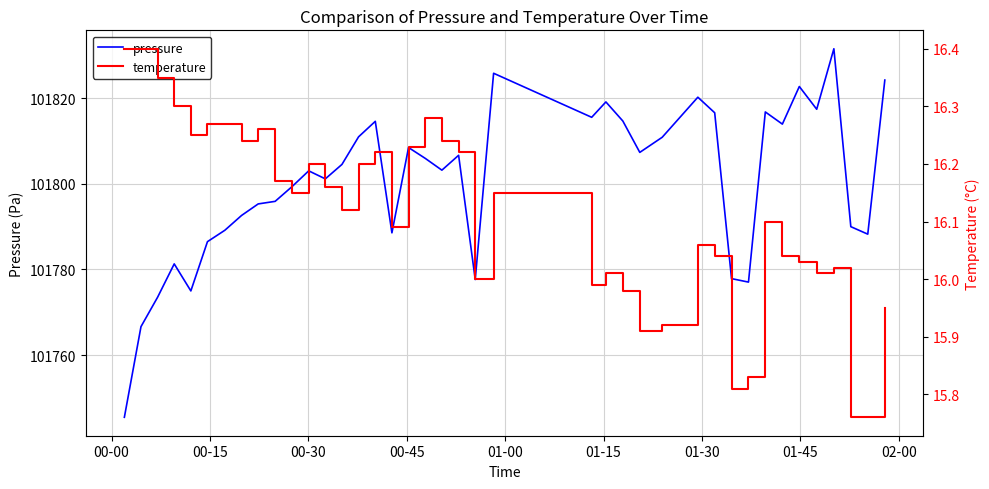

What is the minimum value for pressure?

101745.5